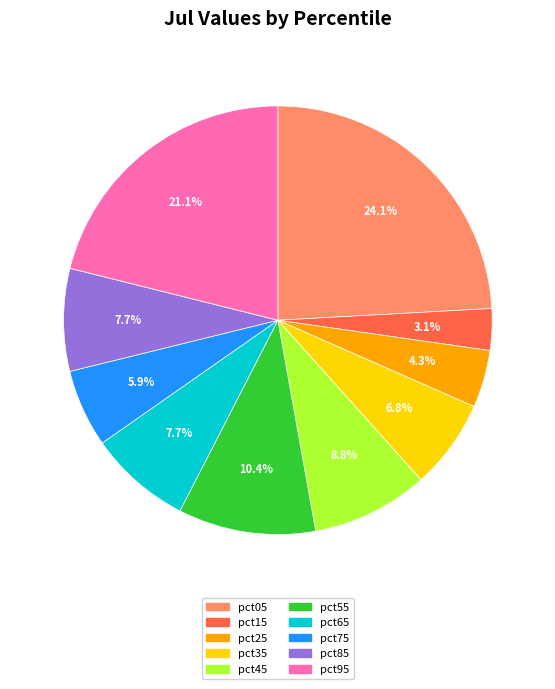

Which has a higher value, pct95 or pct55?

pct95